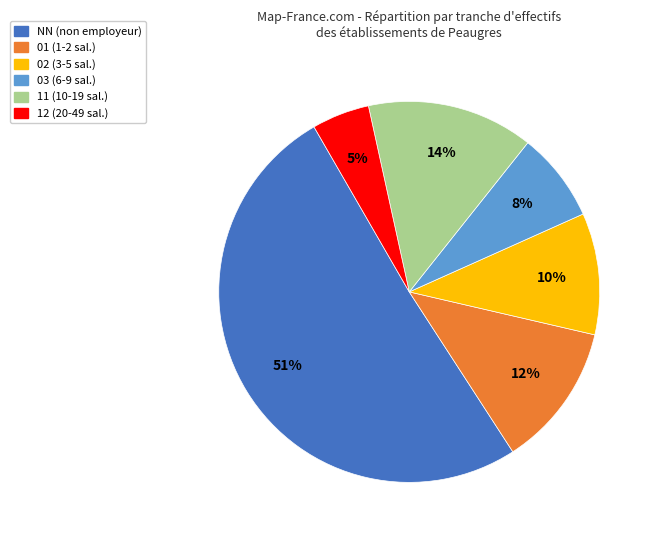

Does any single category account for the majority?

Yes